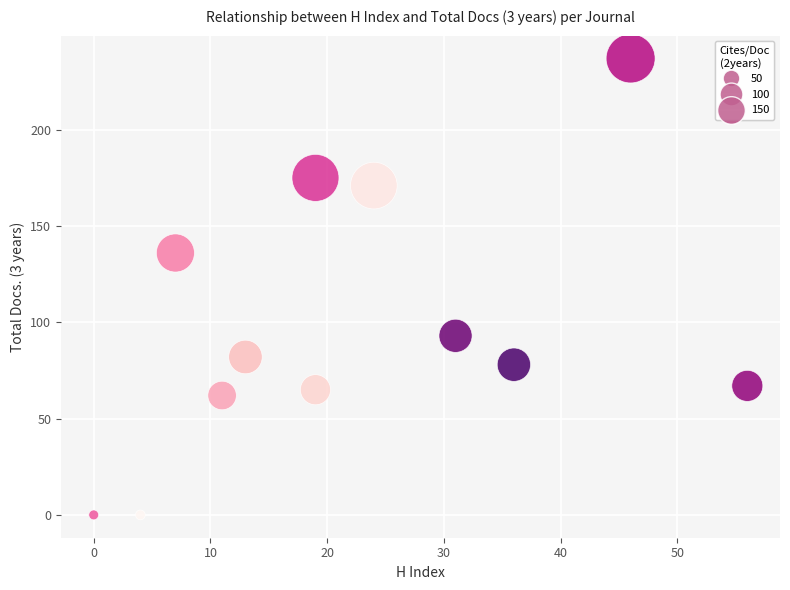

What Y value in the scatter plot is closest to 118?

136